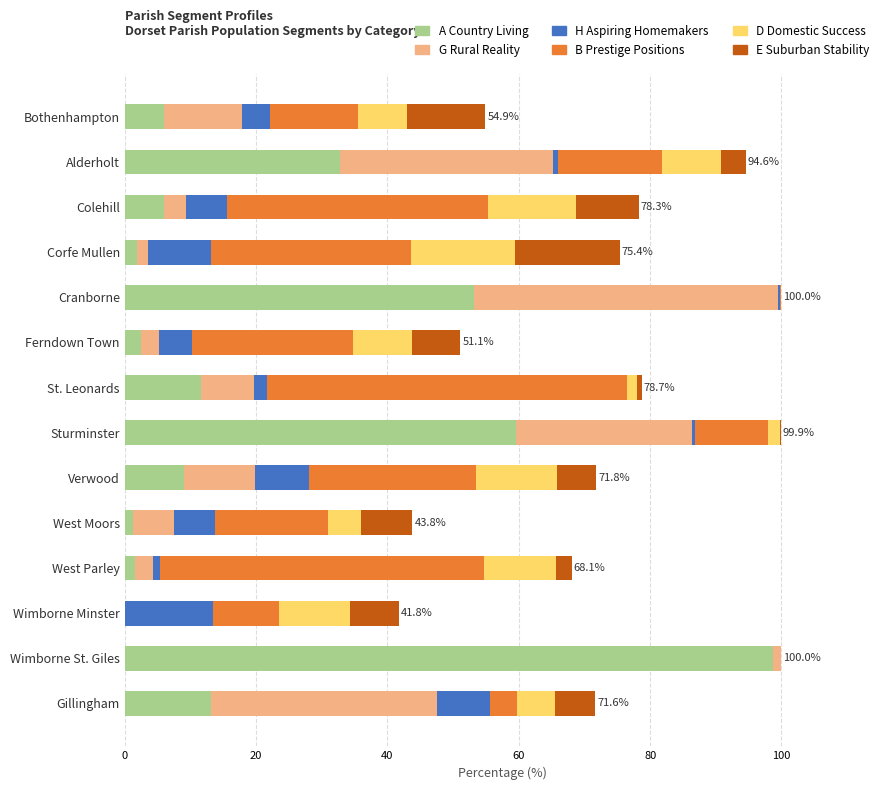

At which label does A Country Living reach its peak?

Wimborne St. Giles